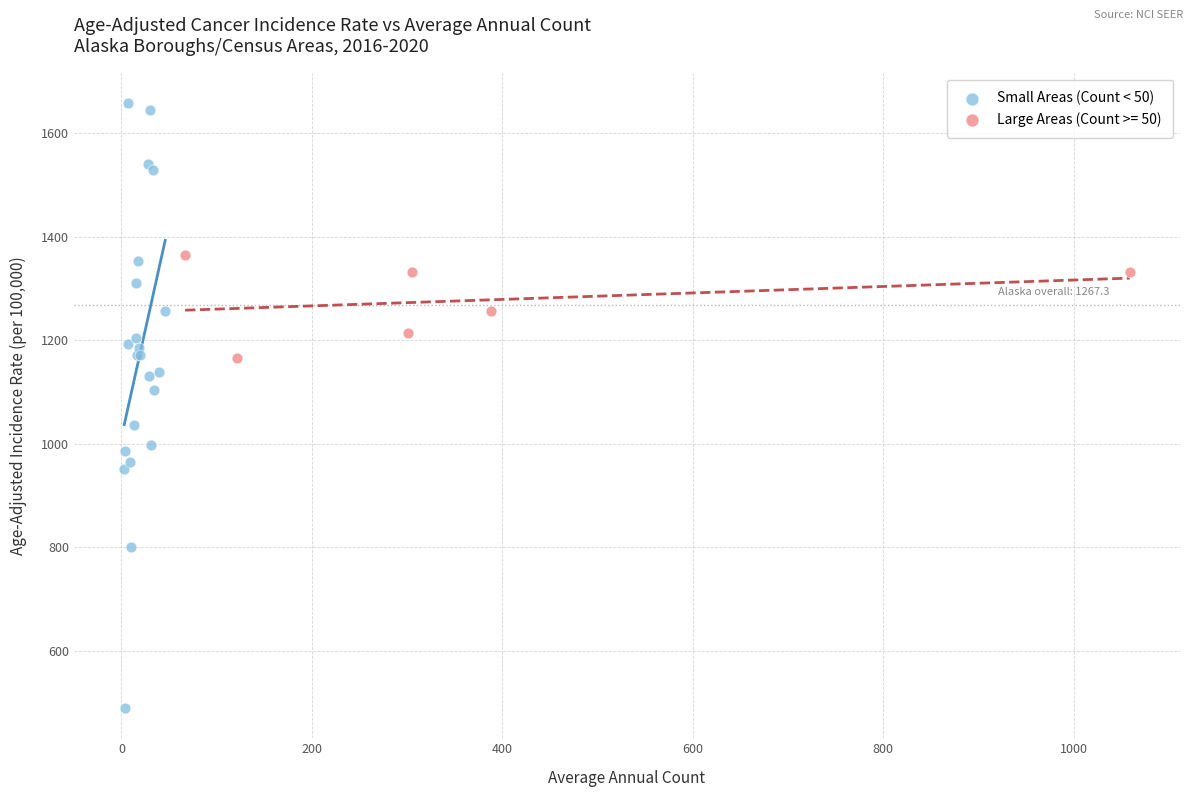

Which series reaches the maximum Y coordinate?

Small Areas (Count < 50)